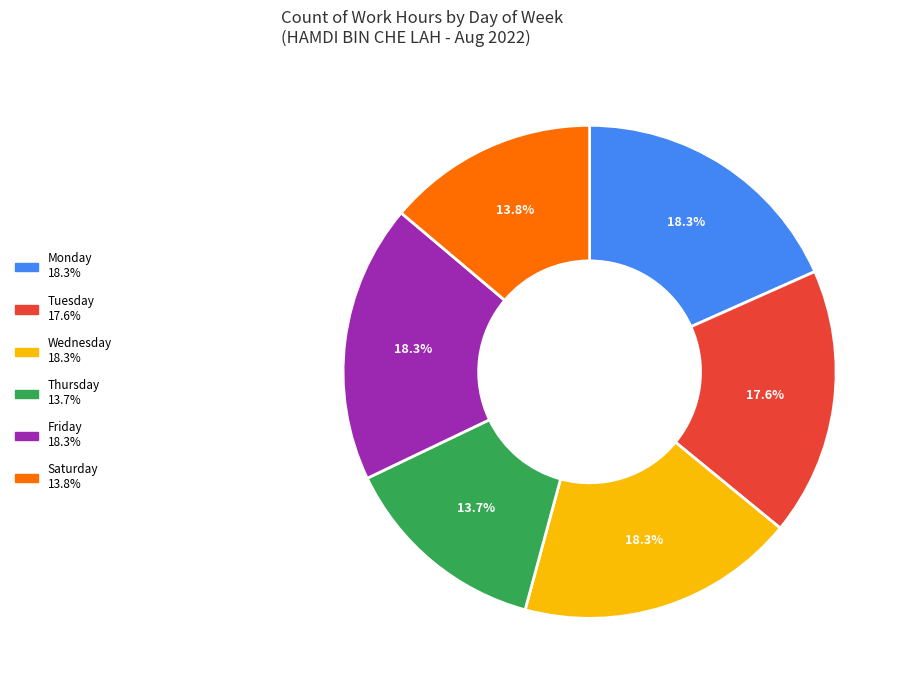

What is the total percentage of Monday 18.3% and Wednesday 18.3%?

36.6%